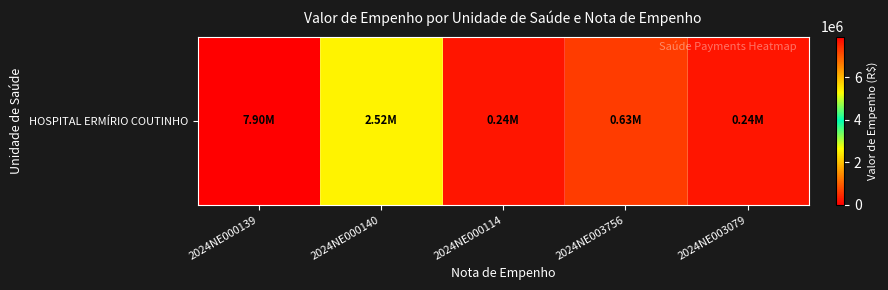

What is the minimum value shown in the chart?

239968.7